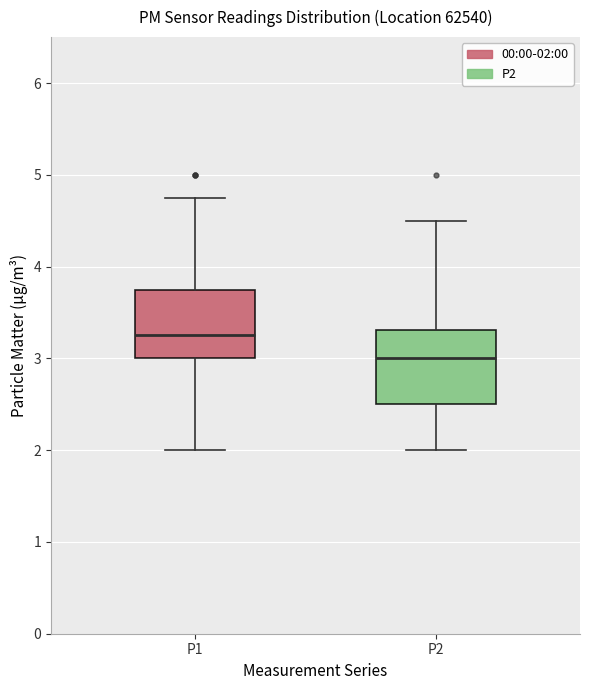

Reading left to right, read every box against the y-axis: the position of its median line, the range the box covers, and the ends of its whiskers. The values are not printed on the chart, so give them approximately, as read against the axis.

P1: median 3.3, box 3.0 to 3.8, whiskers 2.0 to 4.8
P2: median 3.0, box 2.5 to 3.3, whiskers 2.0 to 4.5